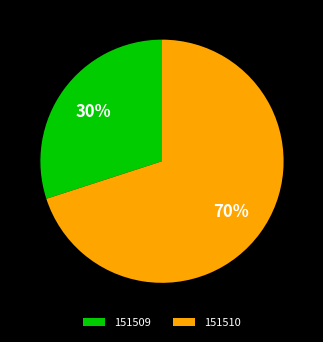

Rank the categories by value from highest to lowest.

151510, 151509